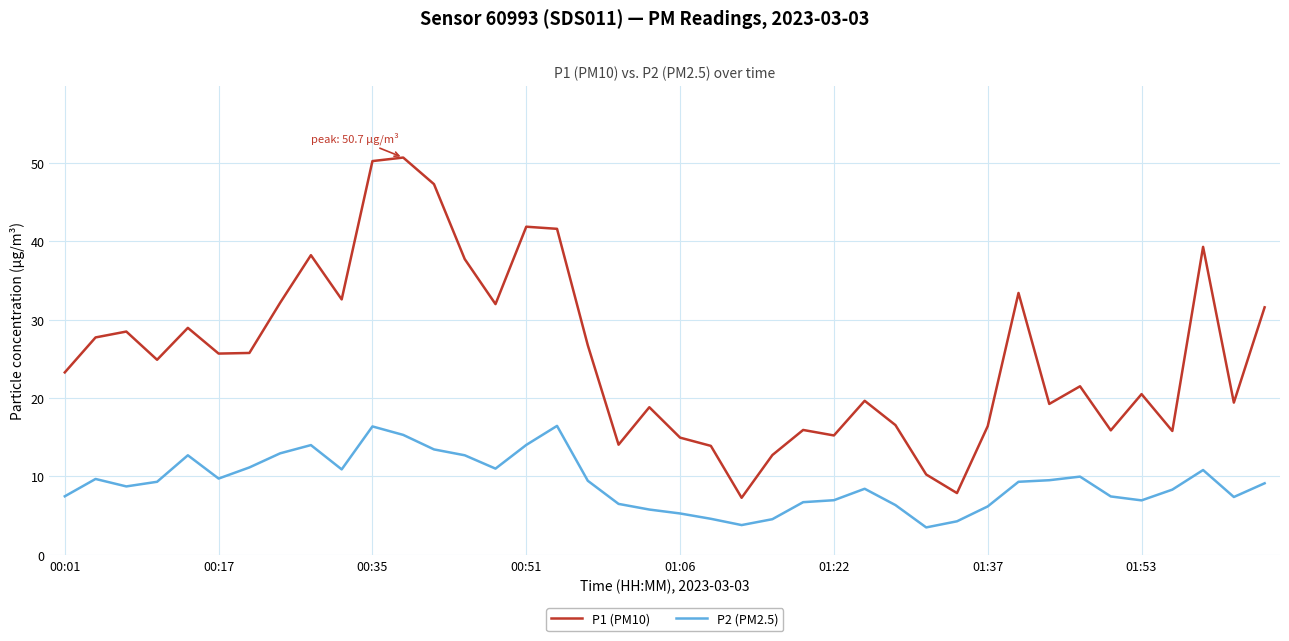

Does the chart display data point markers on the line(s)?

No